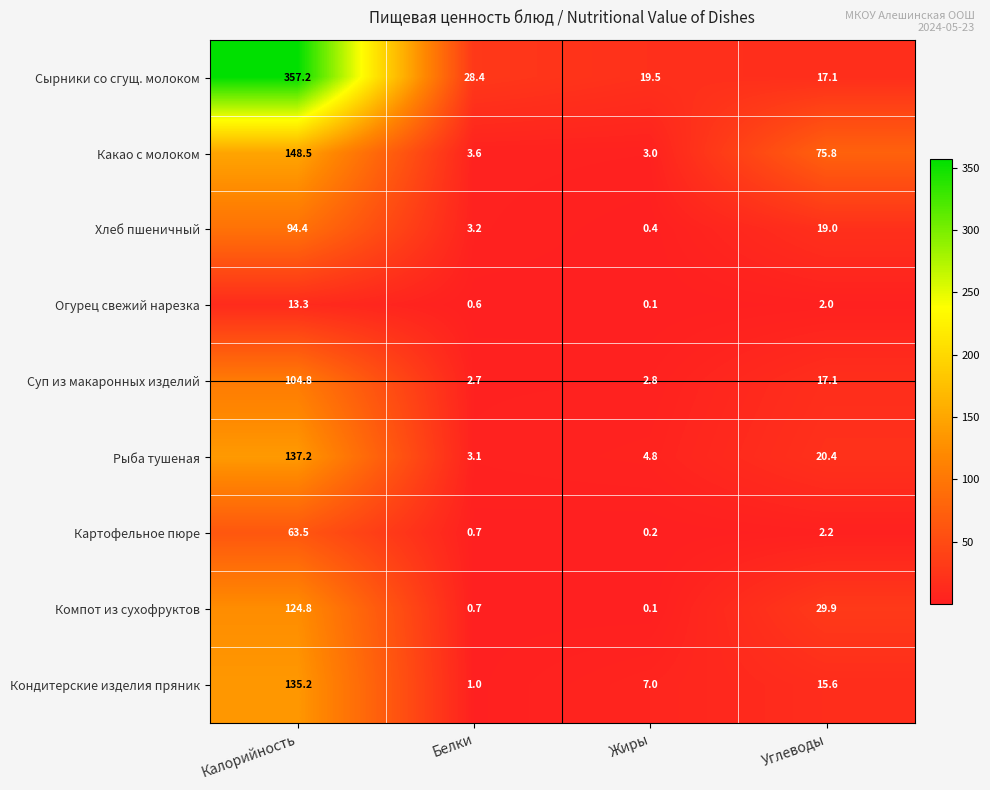

How many categories are shown in the chart?

4